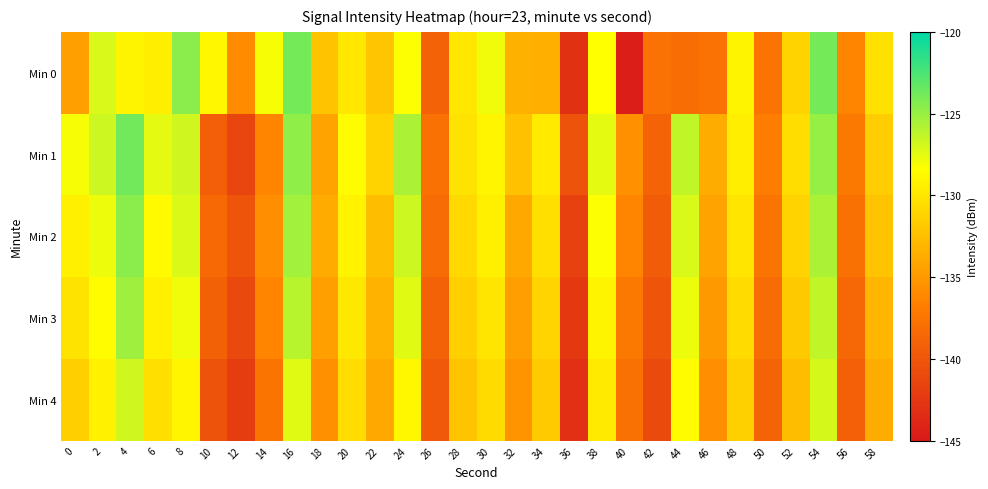

Reading right to left, transcribe all the data shown in this chart.

Min 0: 58=-130.3	56=-136.3	54=-123.8	52=-131.1	50=-137.6	48=-129.0	46=-137.8	44=-138.1	42=-137.7	40=-144.5	38=-128.3	36=-143.0	34=-133.5	32=-133.5	30=-127.9	28=-129.9	26=-139.0	24=-128.3	22=-132.0	20=-129.9	18=-132.2	16=-123.9	14=-128.0	12=-135.9	10=-128.9	8=-124.6	6=-129.4	4=-129.1	2=-127.1	0=-134.5
Min 1: 58=-131.6	56=-137.1	54=-124.9	52=-130.5	50=-136.8	48=-129.4	46=-133.7	44=-126.3	42=-138.9	40=-135.6	38=-127.5	36=-140.3	34=-129.7	32=-132.4	30=-128.9	28=-130.1	26=-137.8	24=-125.6	22=-131.2	20=-128.5	18=-134.3	16=-124.7	14=-136.3	12=-141.3	10=-139.3	8=-126.8	6=-127.5	4=-123.8	2=-126.6	0=-128.1
Min 2: 58=-132.3	56=-137.8	54=-125.6	52=-131.2	50=-137.5	48=-130.0	46=-134.3	44=-127.1	42=-139.5	40=-136.4	38=-128.3	36=-141.7	34=-130.4	32=-133.9	30=-129.3	28=-130.8	26=-138.2	24=-126.7	22=-132.6	20=-129.1	18=-133.8	16=-125.3	14=-135.7	12=-140.2	10=-138.4	8=-127.2	6=-128.6	4=-124.5	2=-127.8	0=-129.3
Min 3: 58=-133.0	56=-138.5	54=-126.3	52=-131.9	50=-138.2	48=-130.7	46=-135.0	44=-127.8	42=-140.2	40=-137.1	38=-129.0	36=-142.4	34=-131.1	32=-134.6	30=-130.0	28=-131.5	26=-139.0	24=-127.4	22=-133.3	20=-129.8	18=-134.5	16=-126.0	14=-136.4	12=-141.0	10=-139.1	8=-127.9	6=-129.3	4=-125.2	2=-128.5	0=-130.1
Min 4: 58=-133.7	56=-139.2	54=-127.0	52=-132.6	50=-138.9	48=-131.4	46=-135.7	44=-128.5	42=-140.9	40=-137.8	38=-129.7	36=-143.1	34=-131.8	32=-135.3	30=-130.7	28=-132.2	26=-139.8	24=-128.8	22=-134.0	20=-130.5	18=-135.6	16=-127.4	14=-137.5	12=-142.1	10=-140.3	8=-128.9	6=-130.4	4=-126.8	2=-129.2	0=-131.5